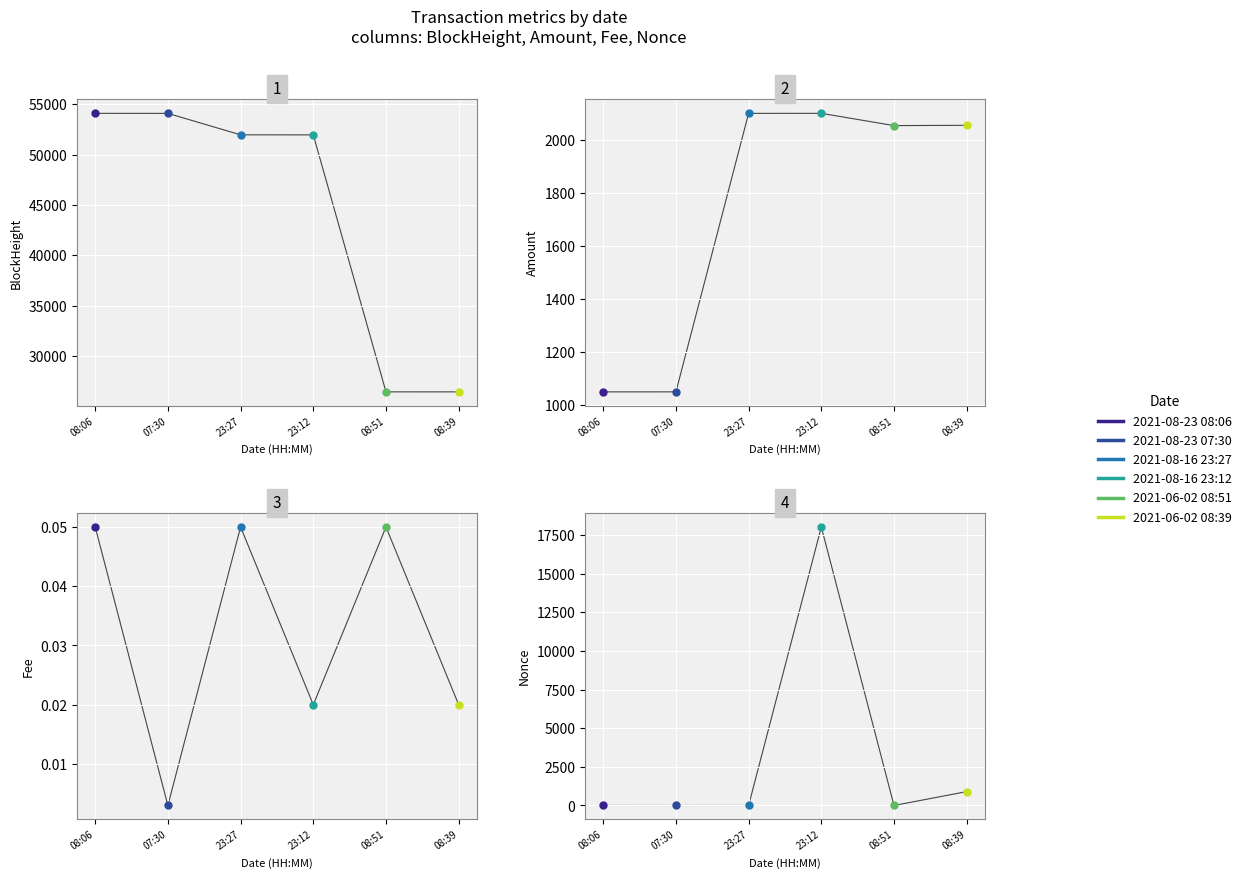

What is the difference between the highest and lowest values at 08:39?

26433.0